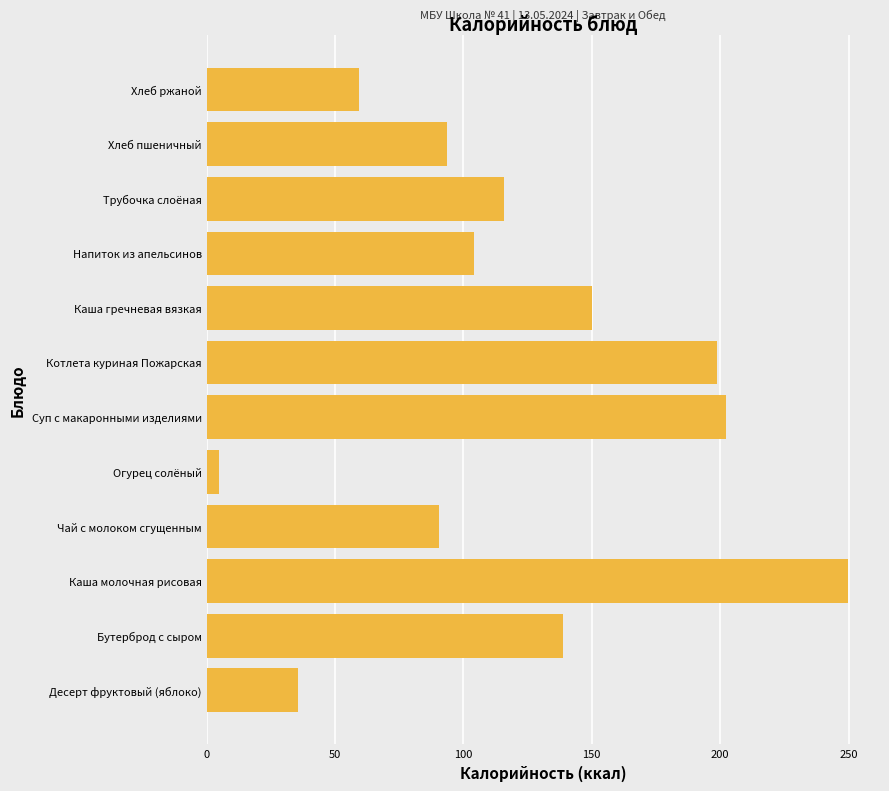

Rank the categories by value from lowest to highest.

Огурец солёный, Десерт фруктовый (яблоко), Хлеб ржаной, Чай с молоком сгущенным, Хлеб пшеничный, Напиток из апельсинов, Трубочка слоёная, Бутерброд с сыром, Каша гречневая вязкая, Котлета куриная Пожарская, Суп с макаронными изделиями, Каша молочная рисовая